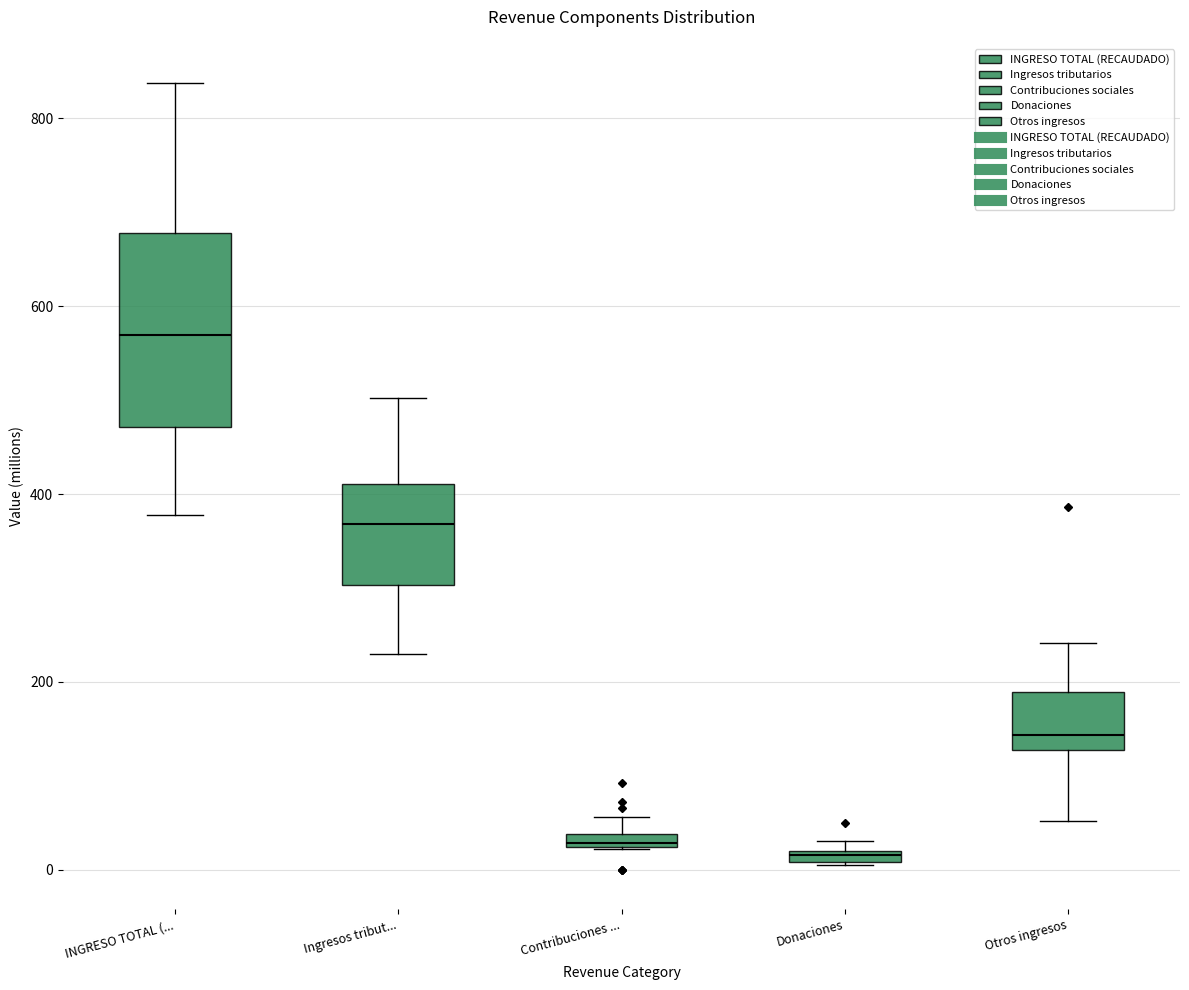

Comparing the boxes themselves (not the whiskers), which one is the tallest?

INGRESO TOTAL (...